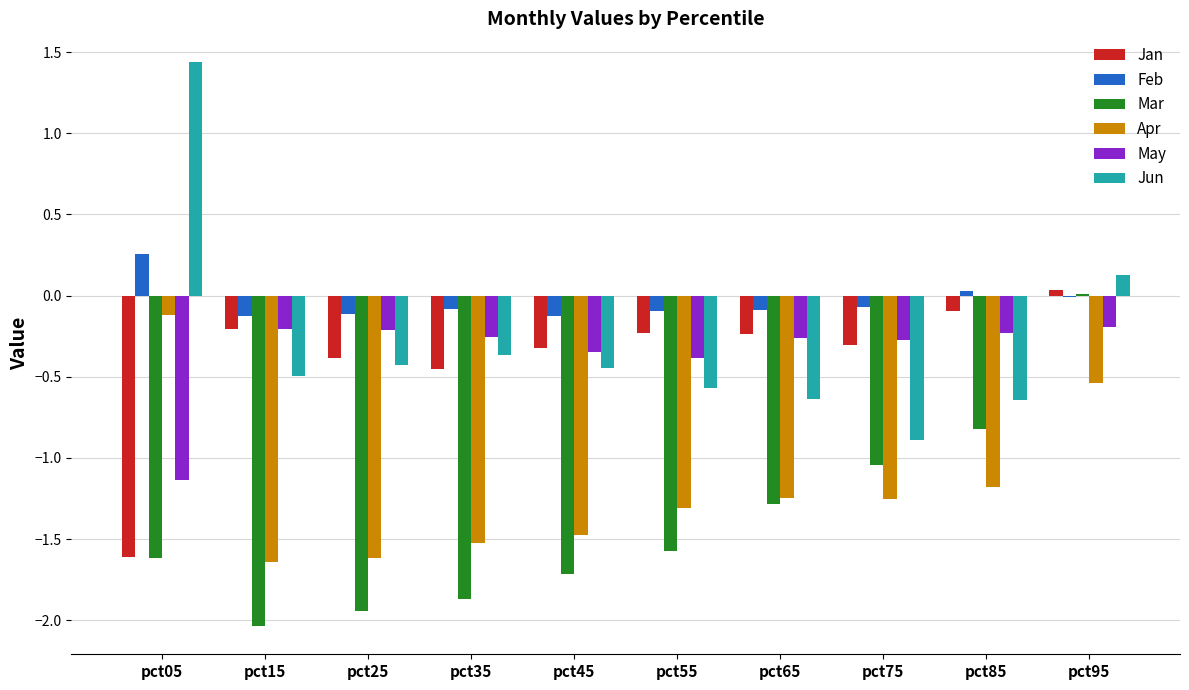

Is the value of Mar at pct85 greater than the value of May at pct35?

No